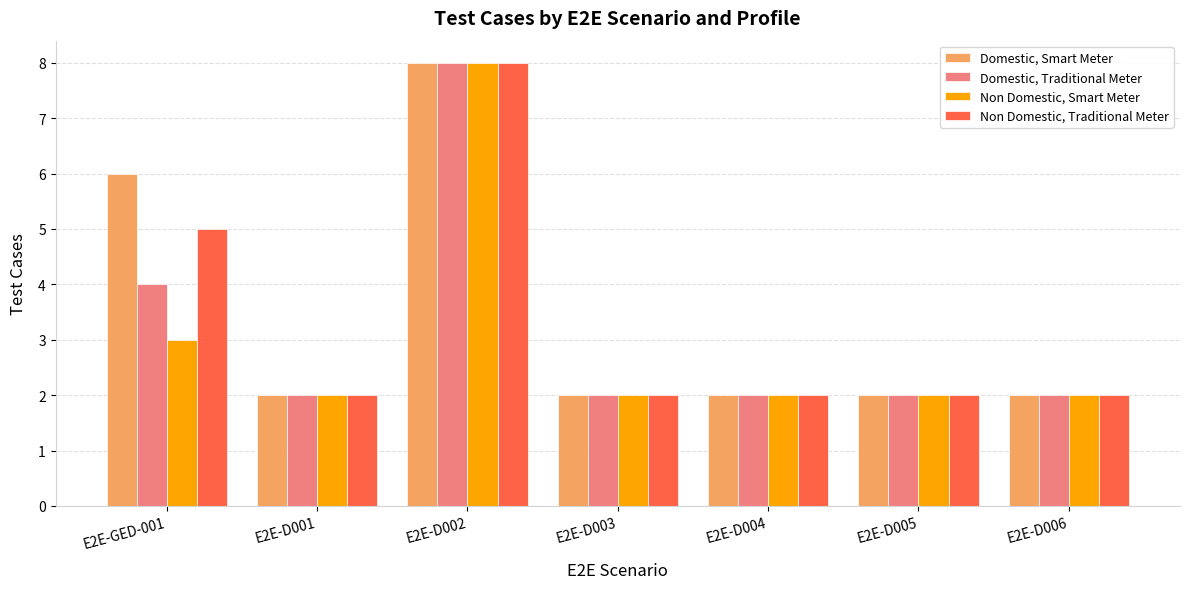

How many distinct data groups are displayed?

4